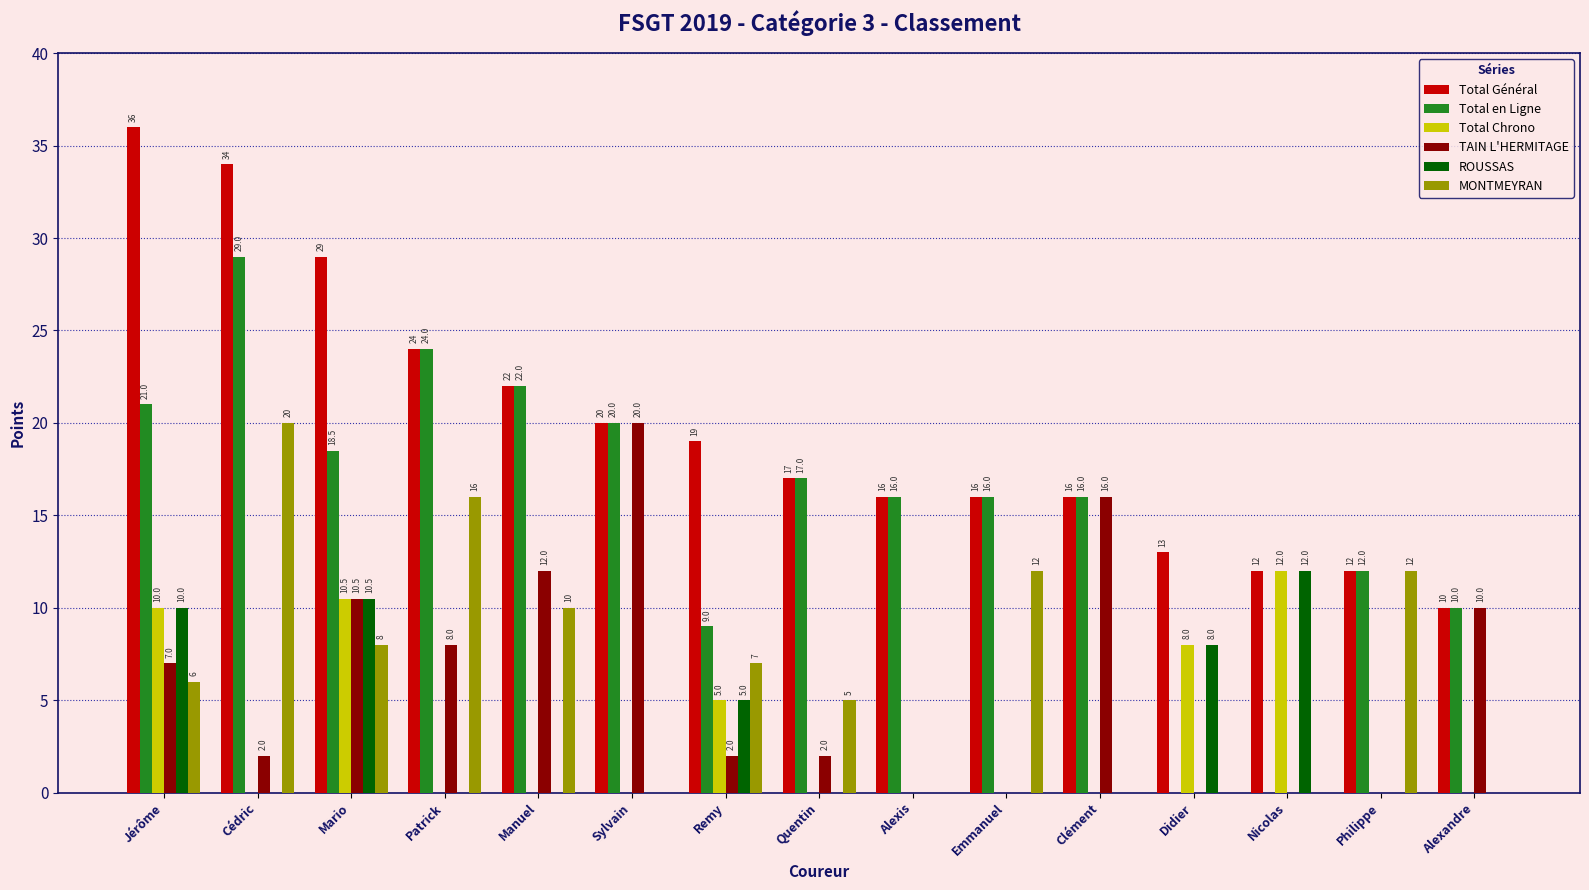

Is it true that Total Chrono equals 6.5 at Jérôme?

False